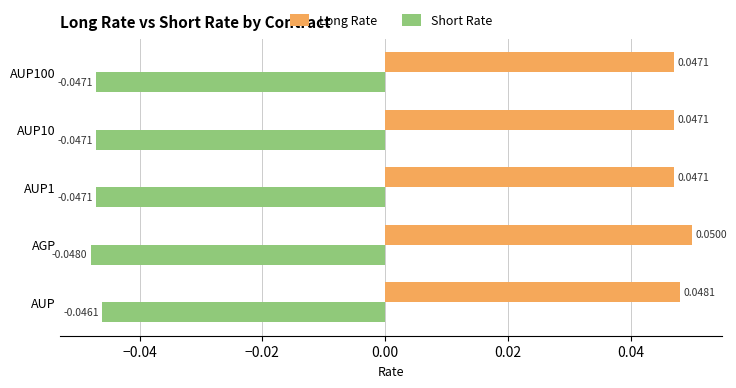

Which series has the widest spread of values?

Long Rate